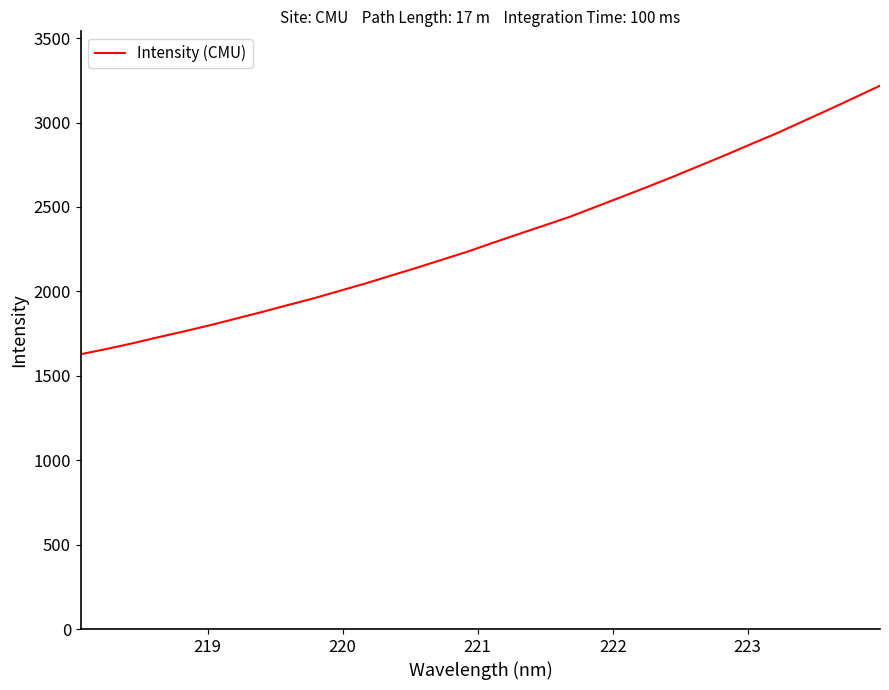

What is the maximum value shown in the chart?

3218.1